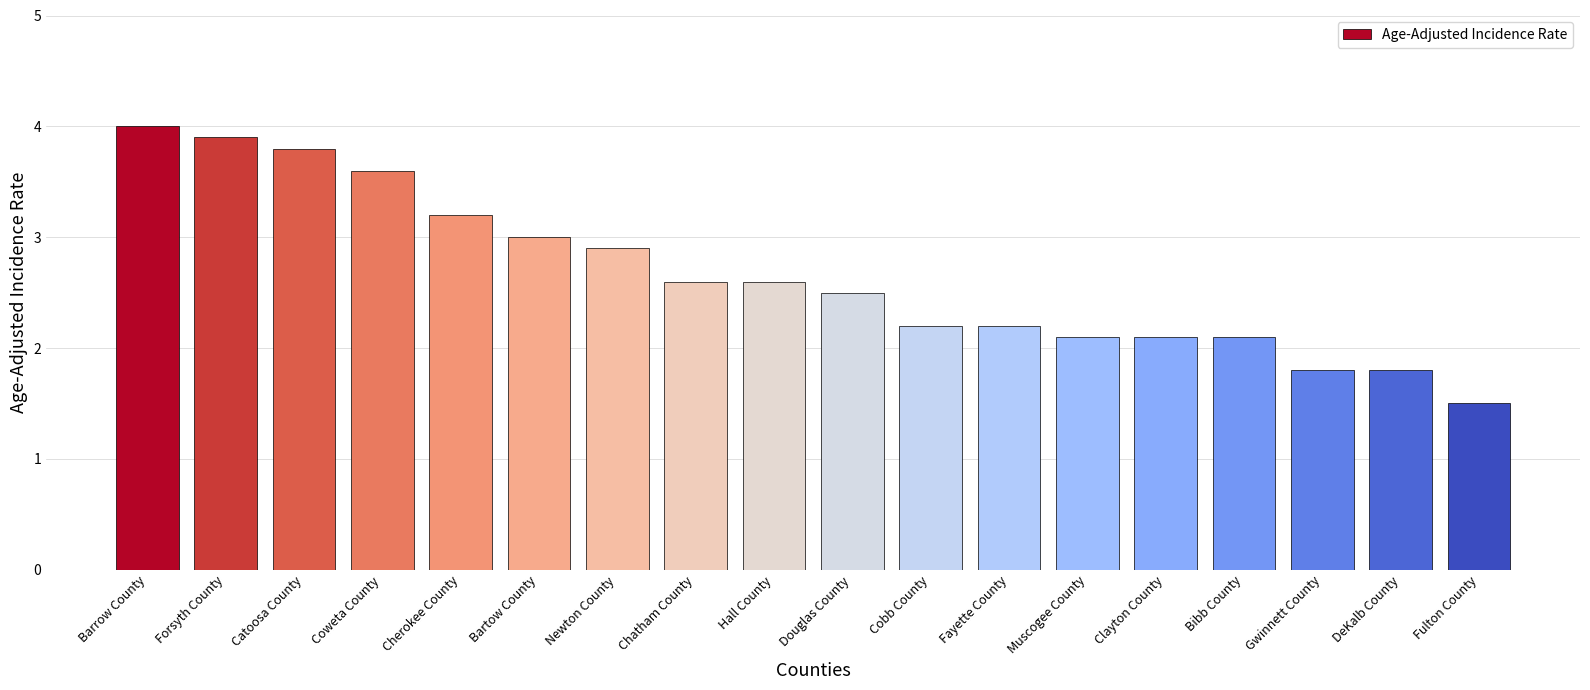

What is the change in value from Cobb County to Fulton County?

-0.7